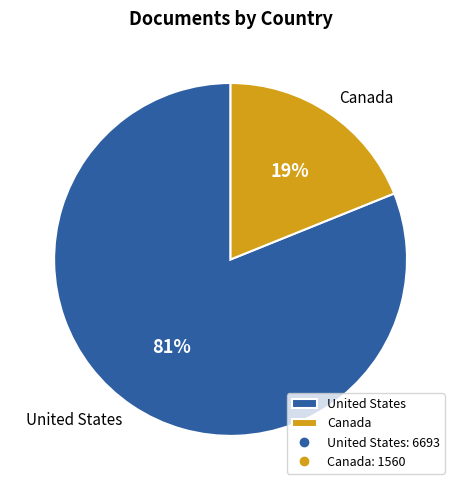

To the nearest percent, what is the combined percentage of Canada and United States?

100%